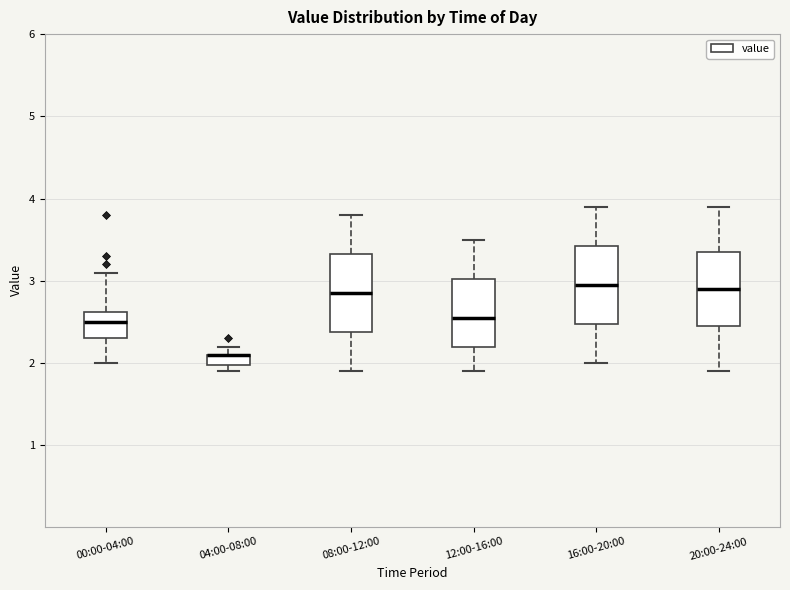

Where is the upper edge of the box for 20:00-24:00 on the y-axis? The values are not printed on the chart, so give them approximately, as read against the axis.

3.4